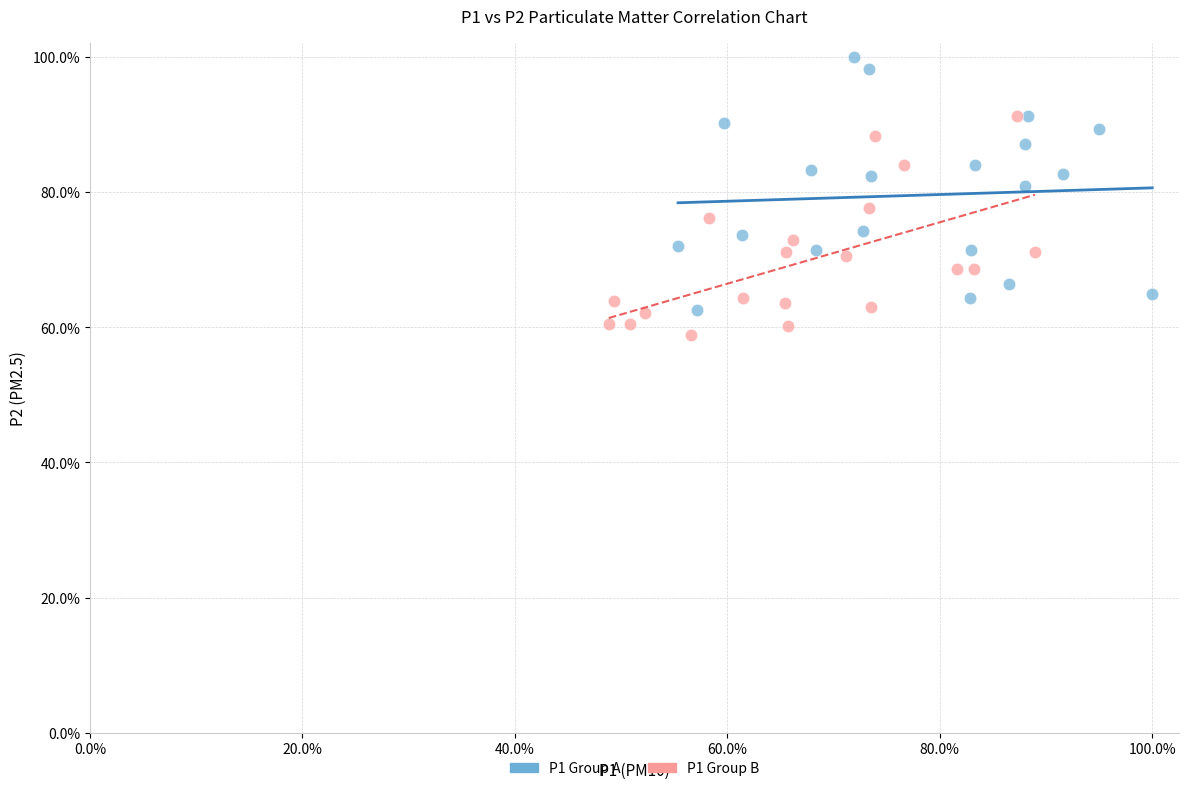

Which series has the largest Y range (max minus min)?

P1 Group A